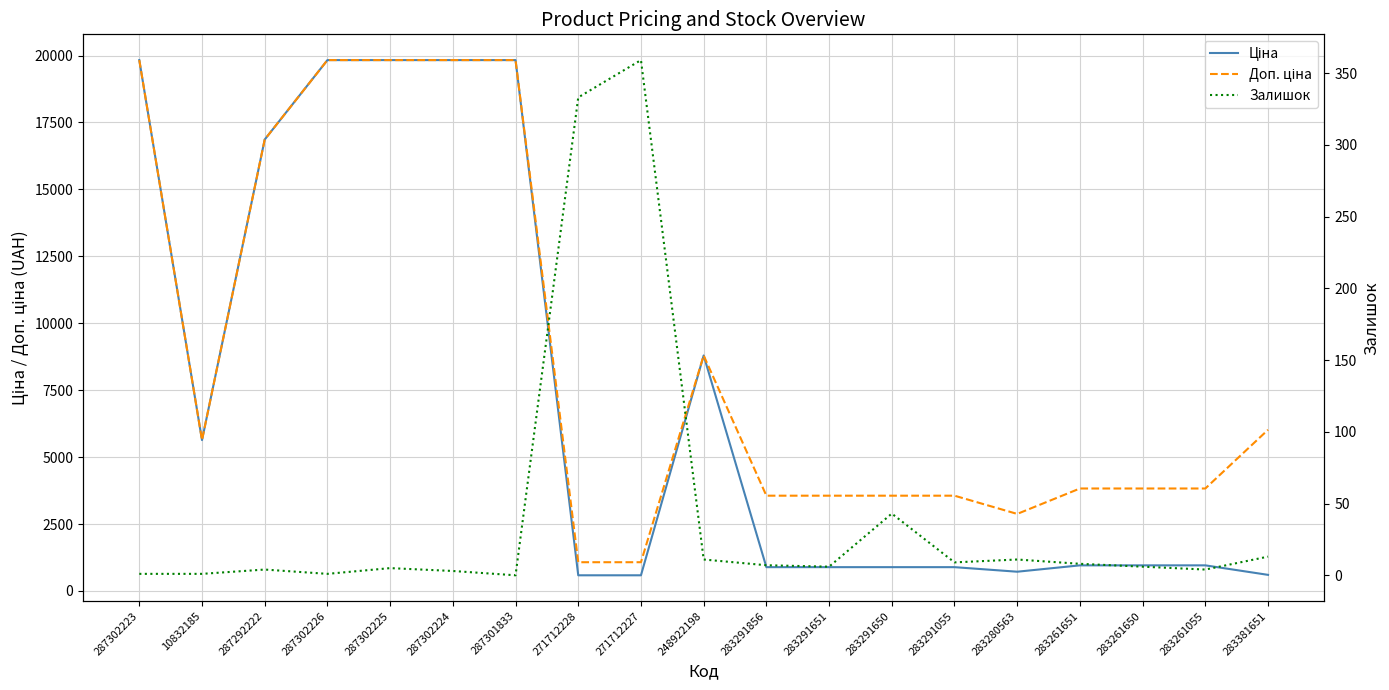

Rank the series at 287301833 from highest to lowest value.

Ціна, Доп. ціна, Залишок